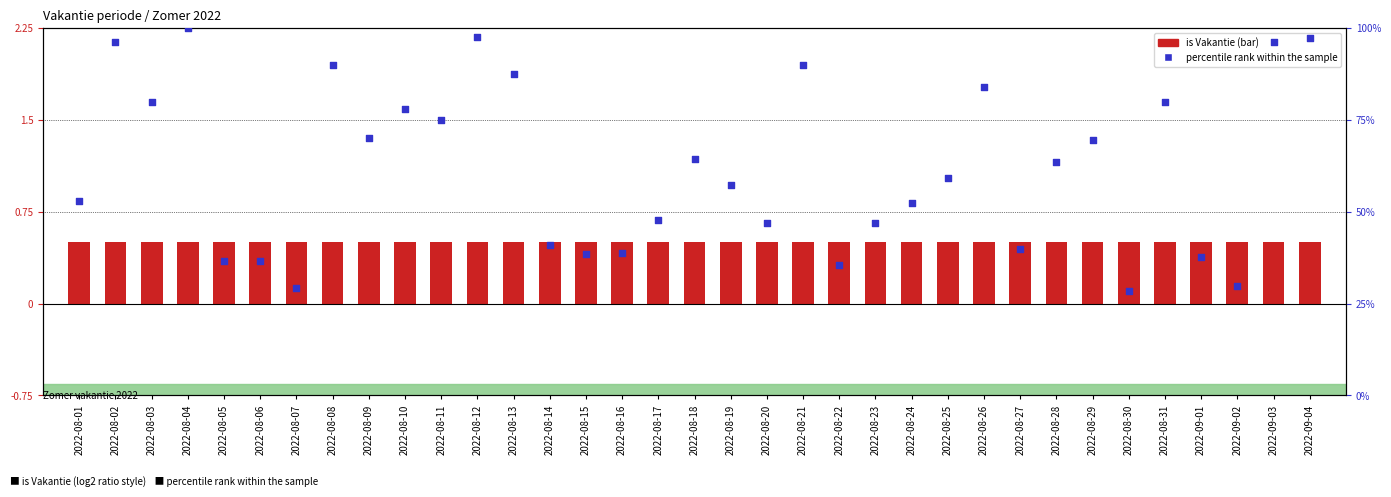

Which series has the largest total across all categories?

percentile rank within the sample